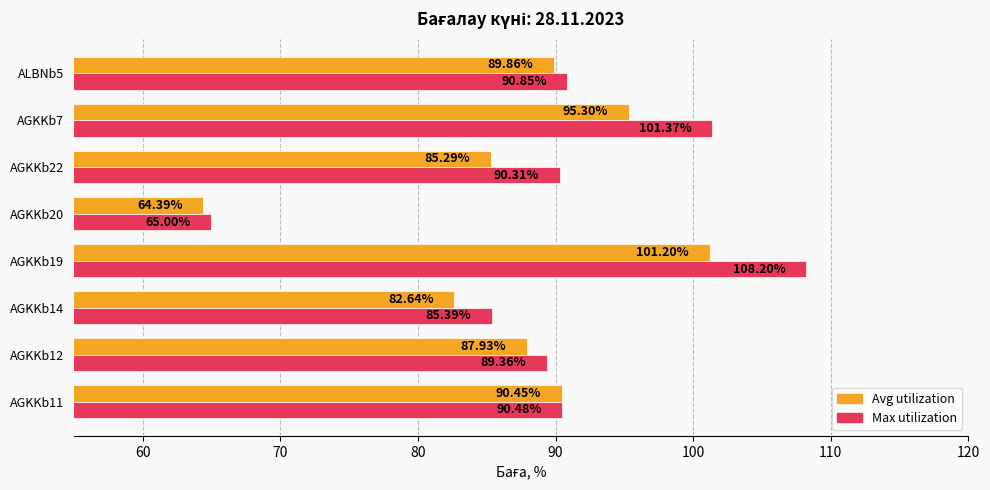

What is the average value of the Avg utilization series?

87.1